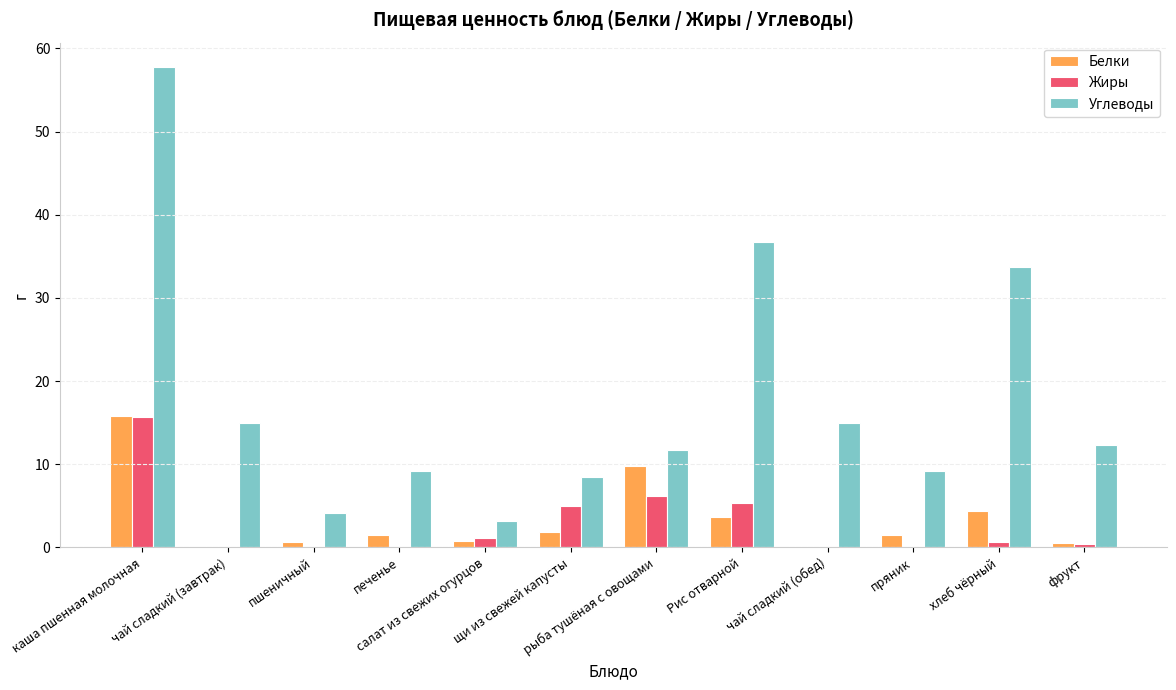

What is the maximum value shown in the chart?

57.8